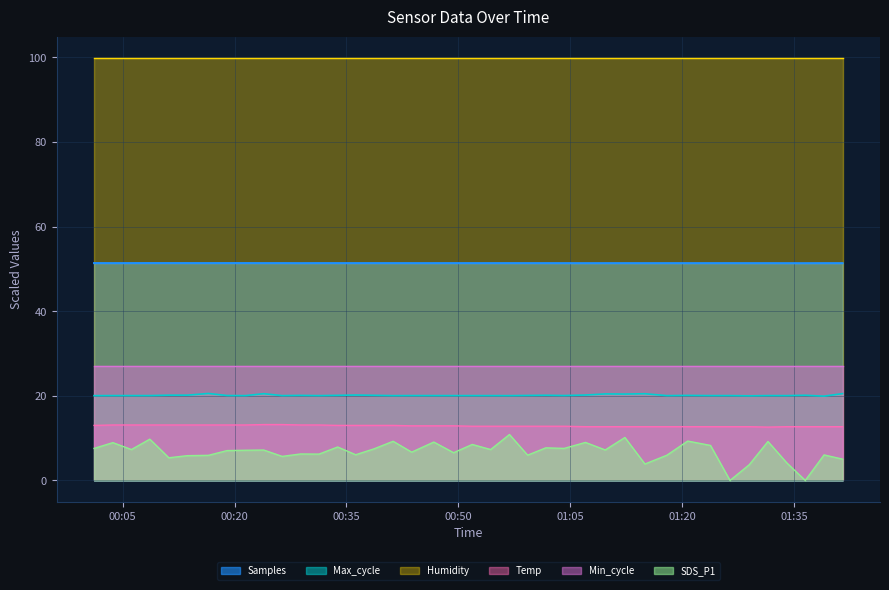

In Samples, how many points are higher than both neighbors (excluding endpoints)?

13